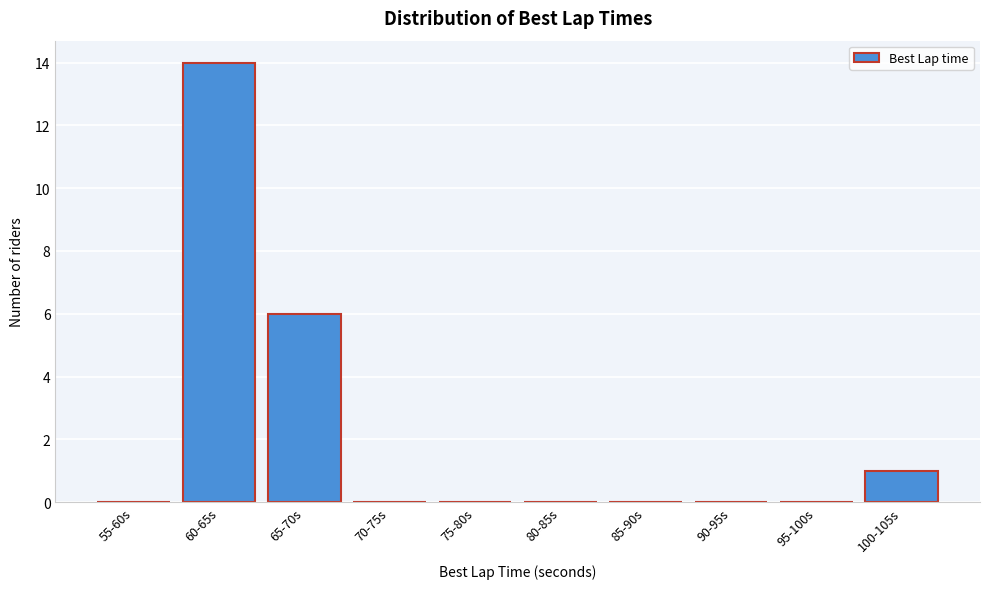

Reading left to right, extract all data points from this chart.

55-60s=0	60-65s=14	65-70s=6	70-75s=0	75-80s=0	80-85s=0	85-90s=0	90-95s=0	95-100s=0	100-105s=1